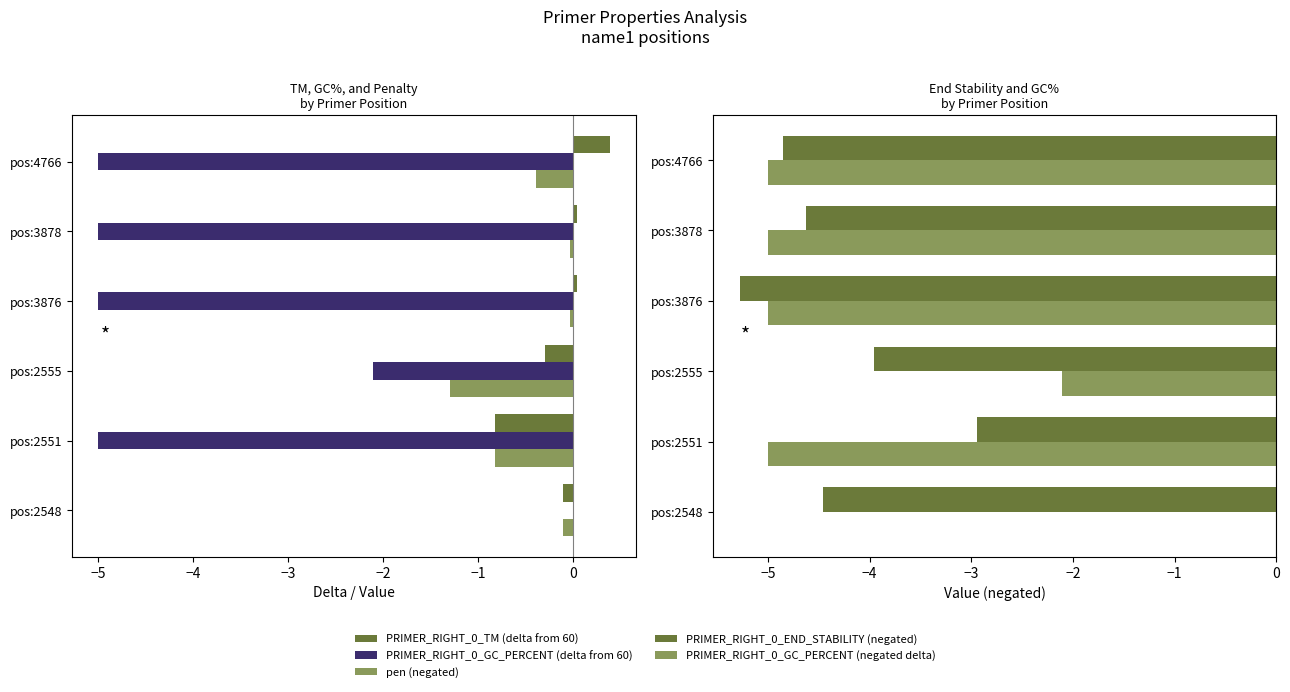

The PRIMER_RIGHT_0_TM (delta from 60) series shows 0.0 at pos:3878. True or false?

True